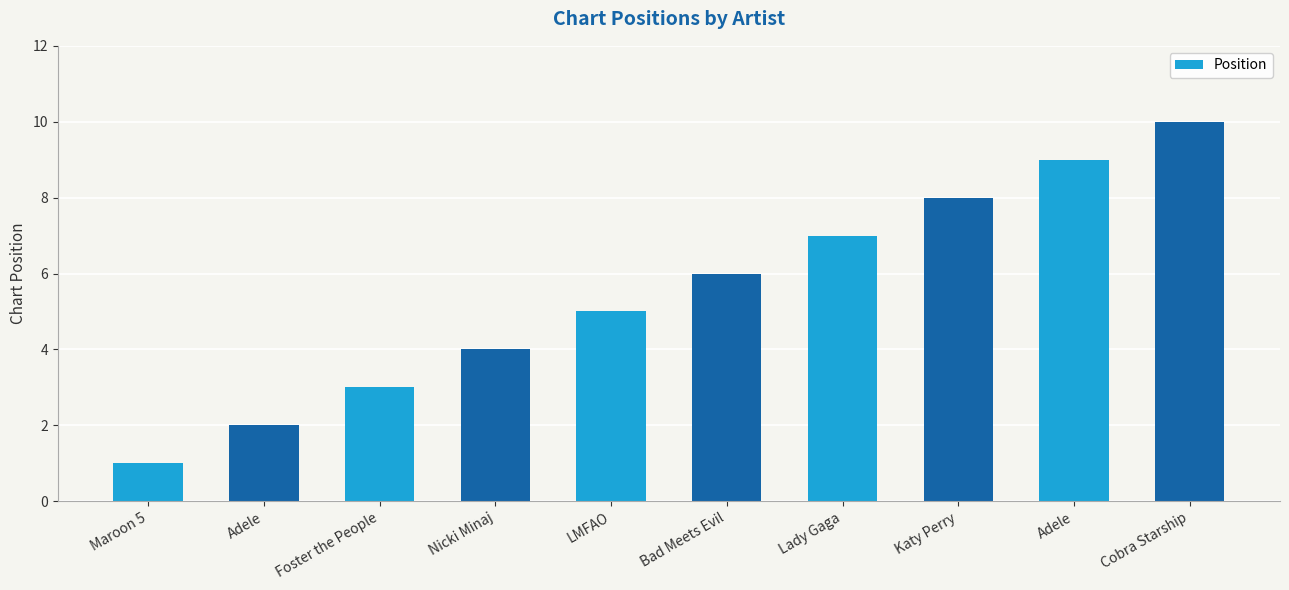

Count the values in the range 3 to 8.

6